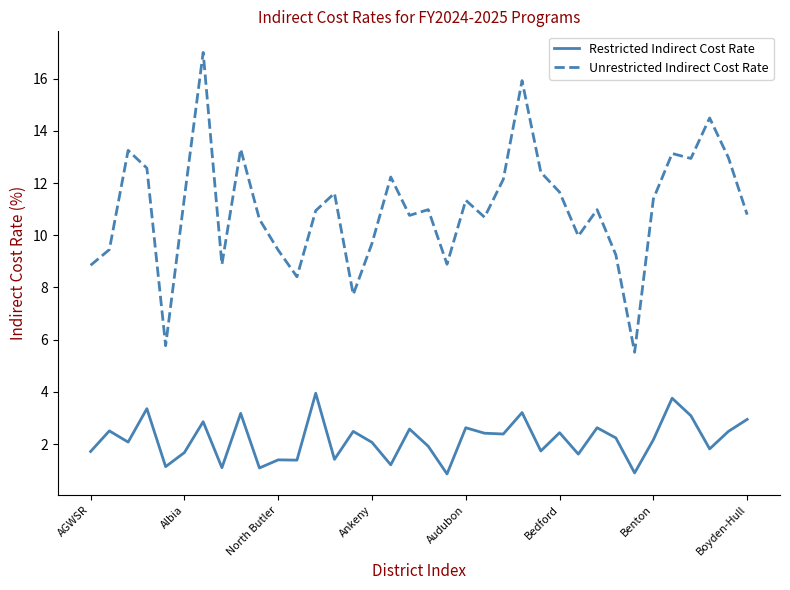

How many lines are shown in the chart?

2